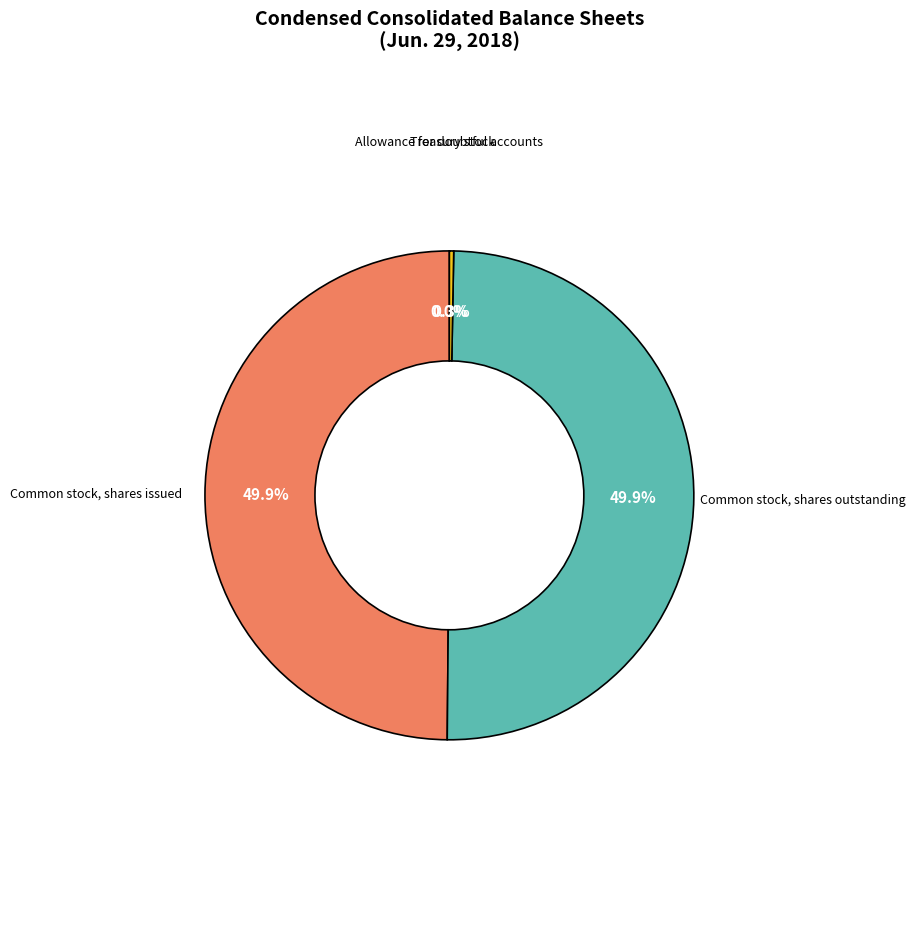

Is it true that Common stock, shares issued is 65% of the pie?

False